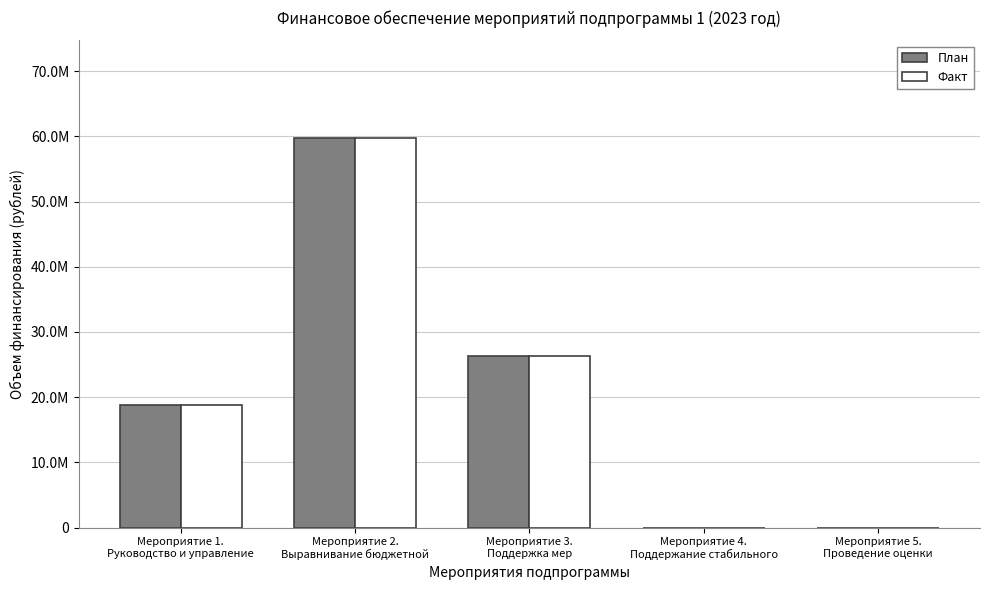

What are all the series names shown in the legend?

План, Факт